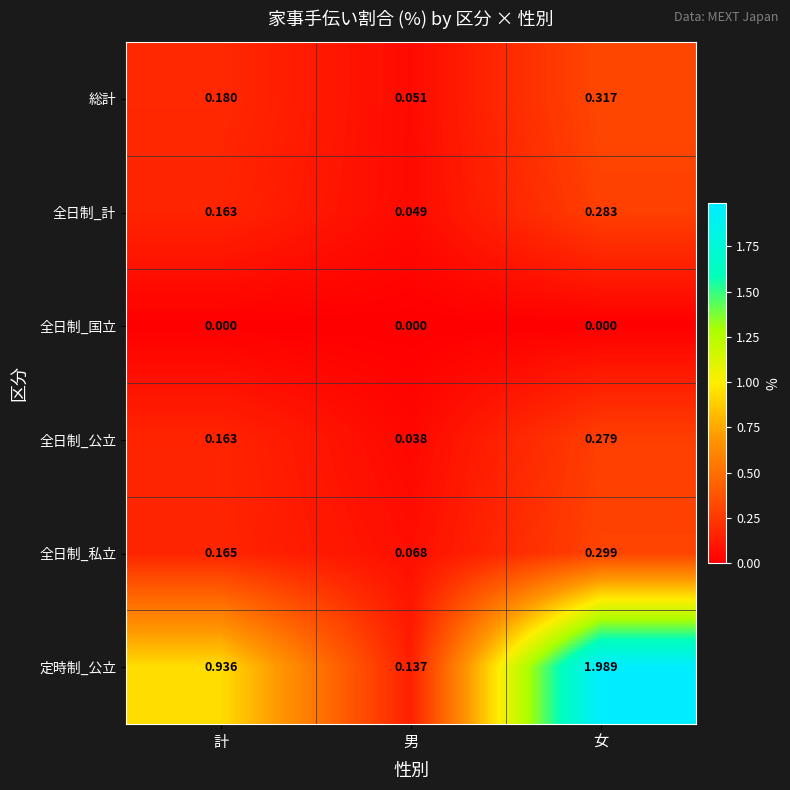

Which series has the widest spread of values?

定時制_公立